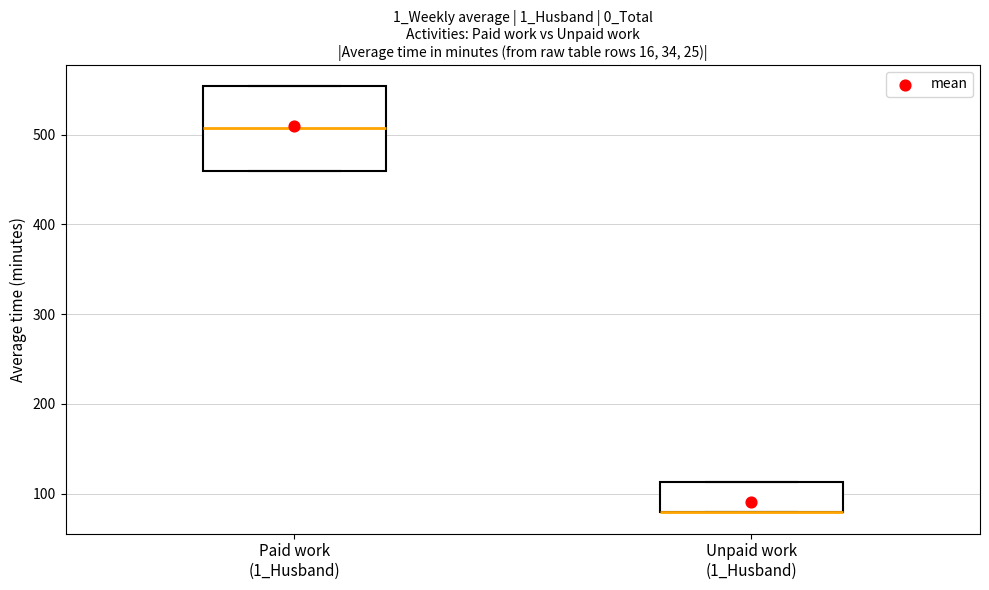

Reading left to right, read every box against the y-axis: the position of its median line, the range the box covers, and the ends of its whiskers. The values are not printed on the chart, so give them approximately, as read against the axis.

Paid work (1_Husband): median 510, box 460 to 550, whiskers 460 to 550
Unpaid work (1_Husband): median 80 (drawn on the box's lower edge), box 80 to 110, whiskers 80 to 110